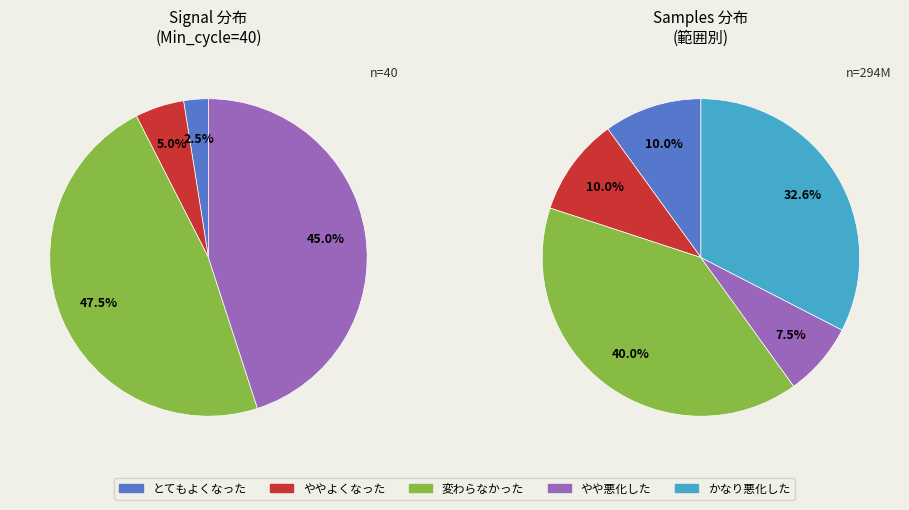

Is there any slice that represents more than half of the pie?

No